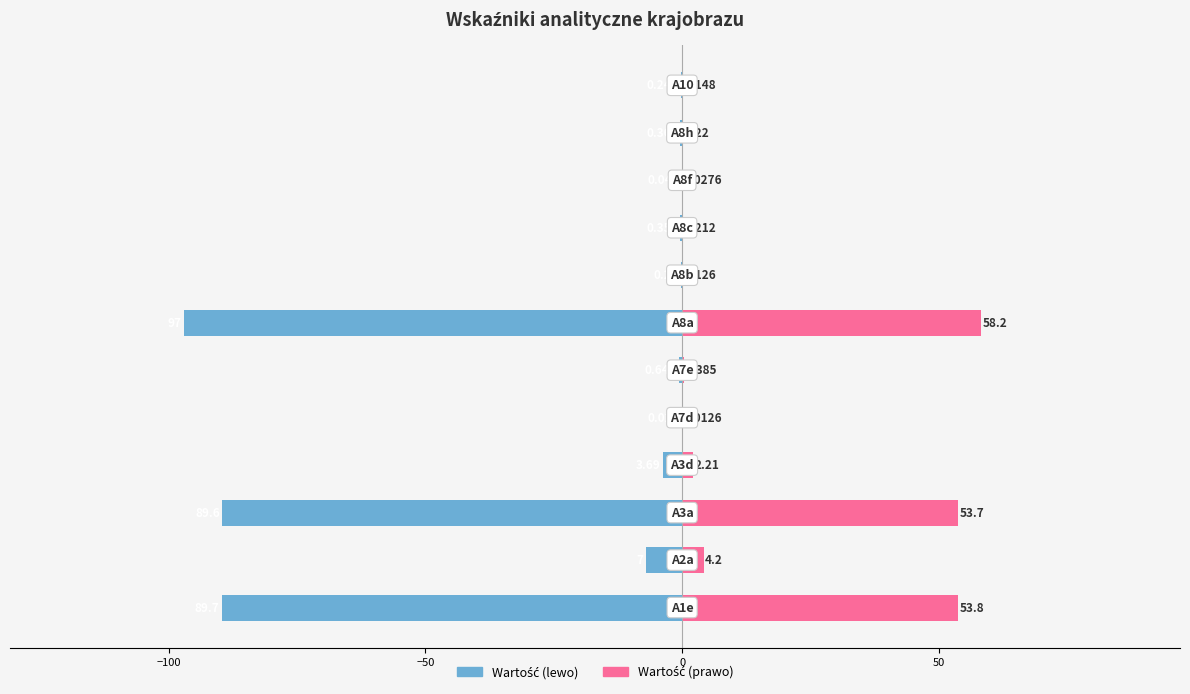

What are all the series names shown in the legend?

Wartość (lewo), Wartość (prawo)